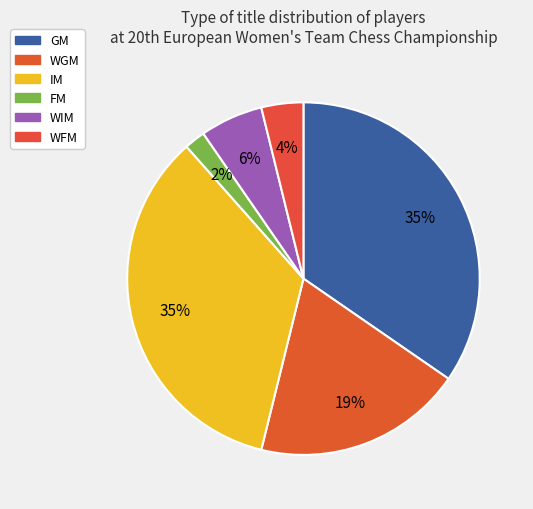

Is the sum of WGM and IM greater than half?

Yes